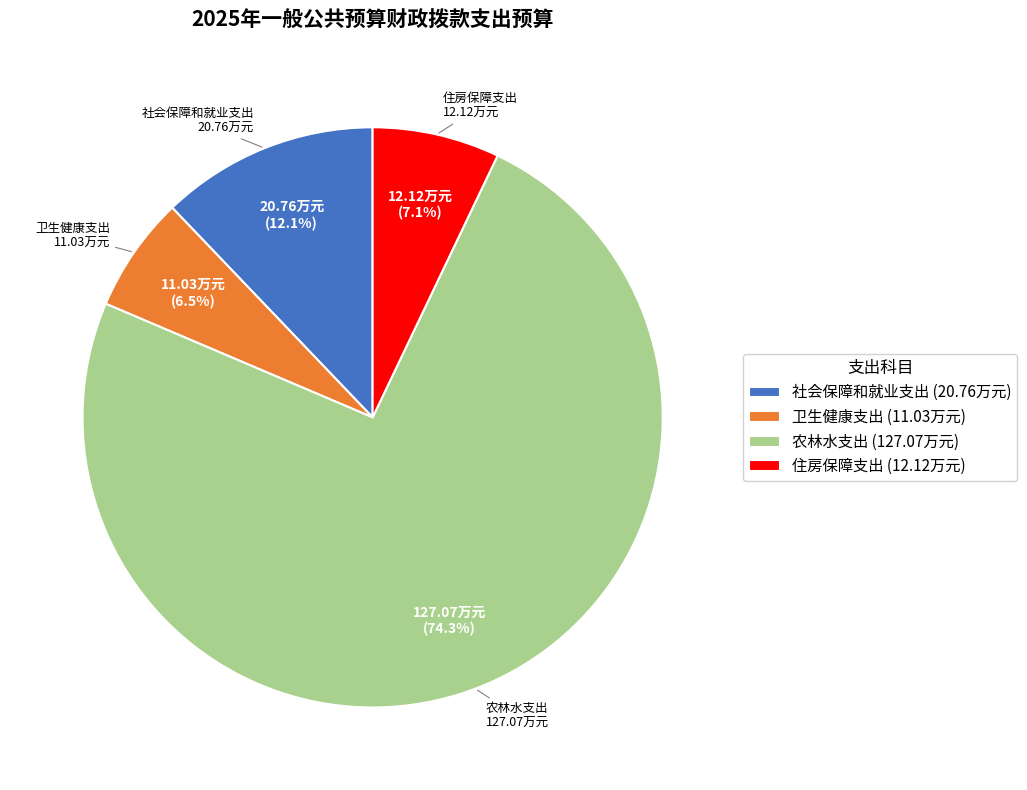

Count the number of slices in the pie.

4